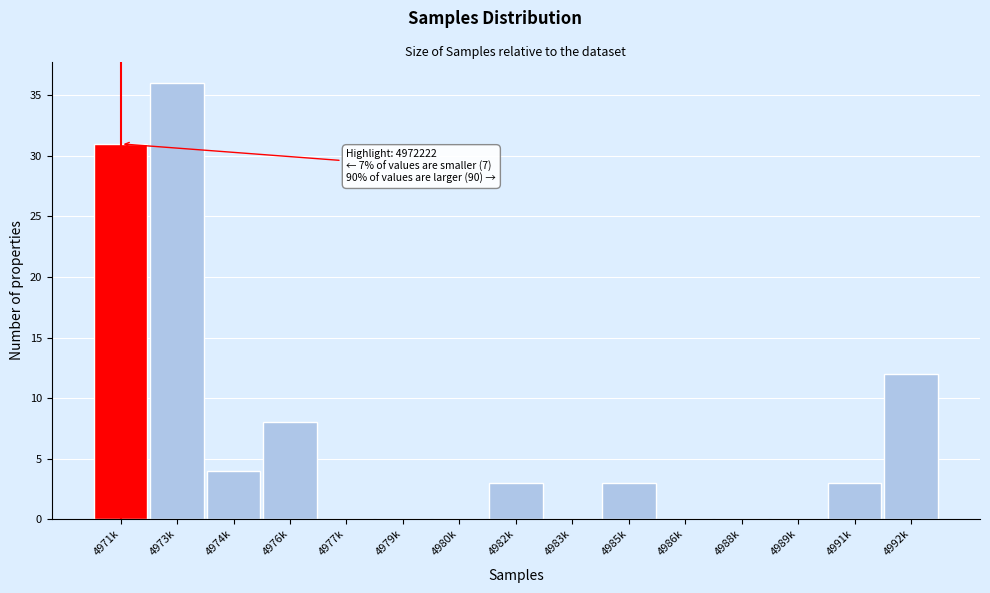

Reading left to right, list all the values displayed in this chart.

4971k=31	4973k=36	4974k=4	4976k=8	4977k=0	4979k=0	4980k=0	4982k=3	4983k=0	4985k=3	4986k=0	4988k=0	4989k=0	4991k=3	4992k=12